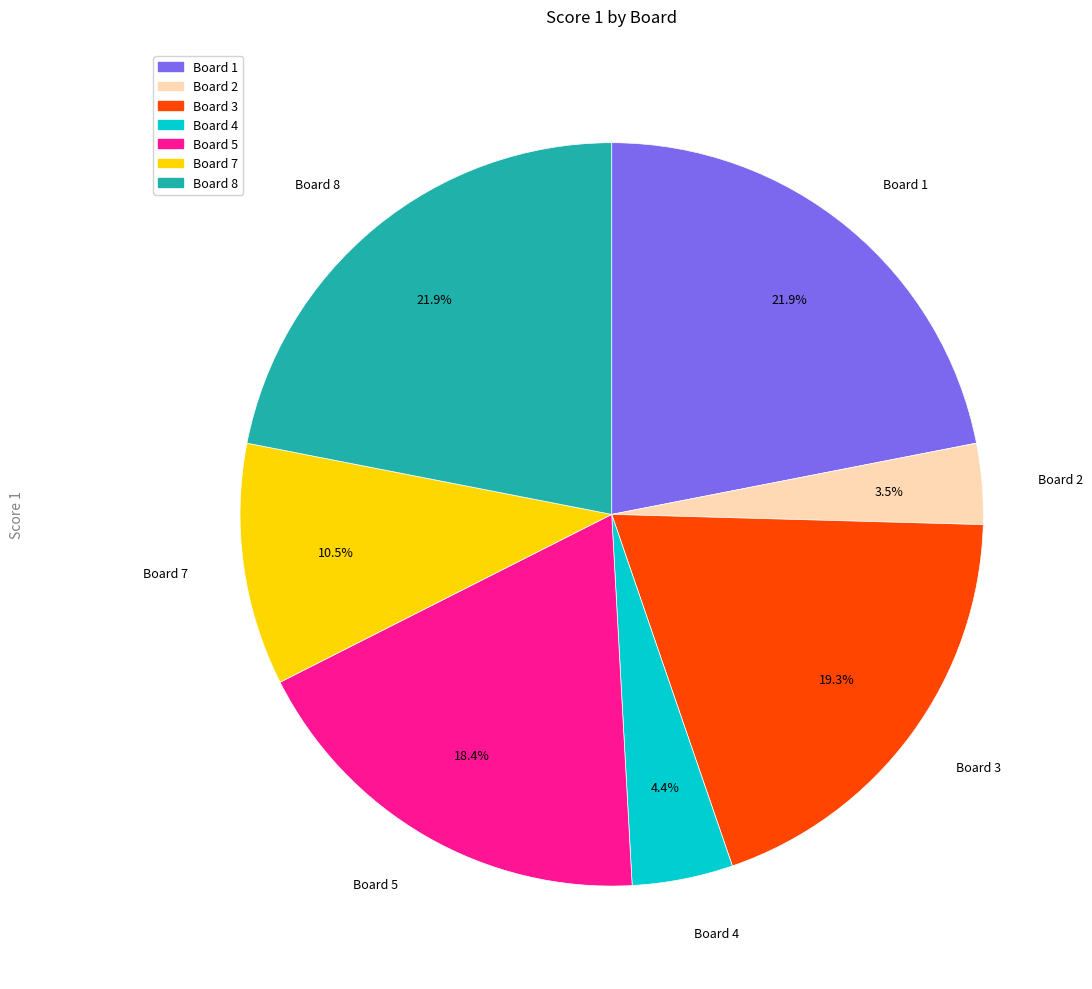

Does any single category account for the majority?

No